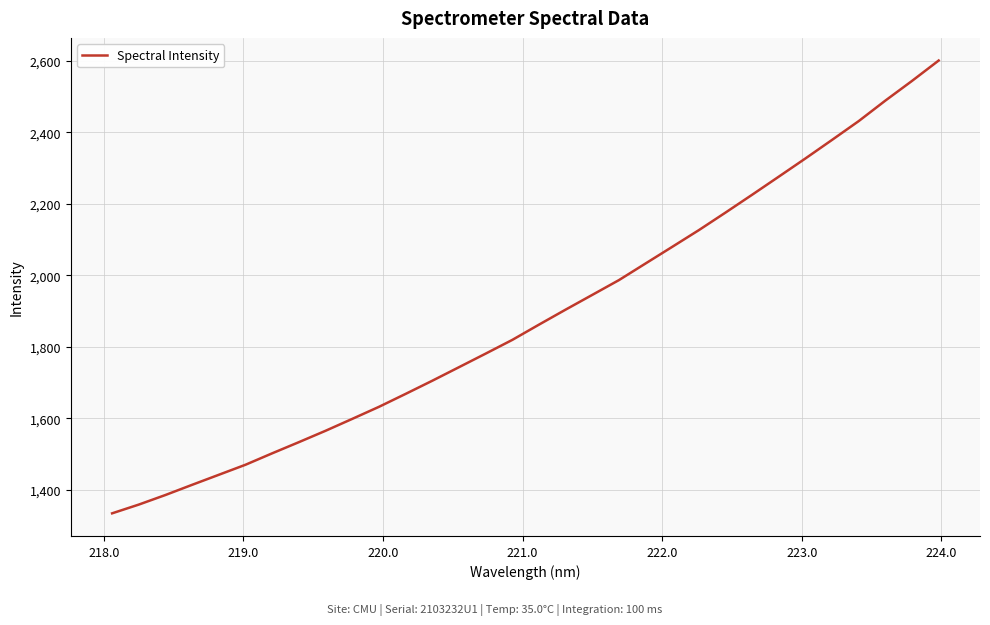

What is the difference between the maximum and minimum values?

1266.6